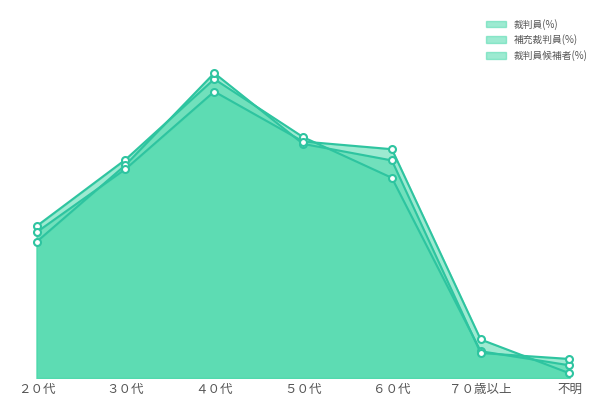

At which category is the sum across all series the highest?

４０代